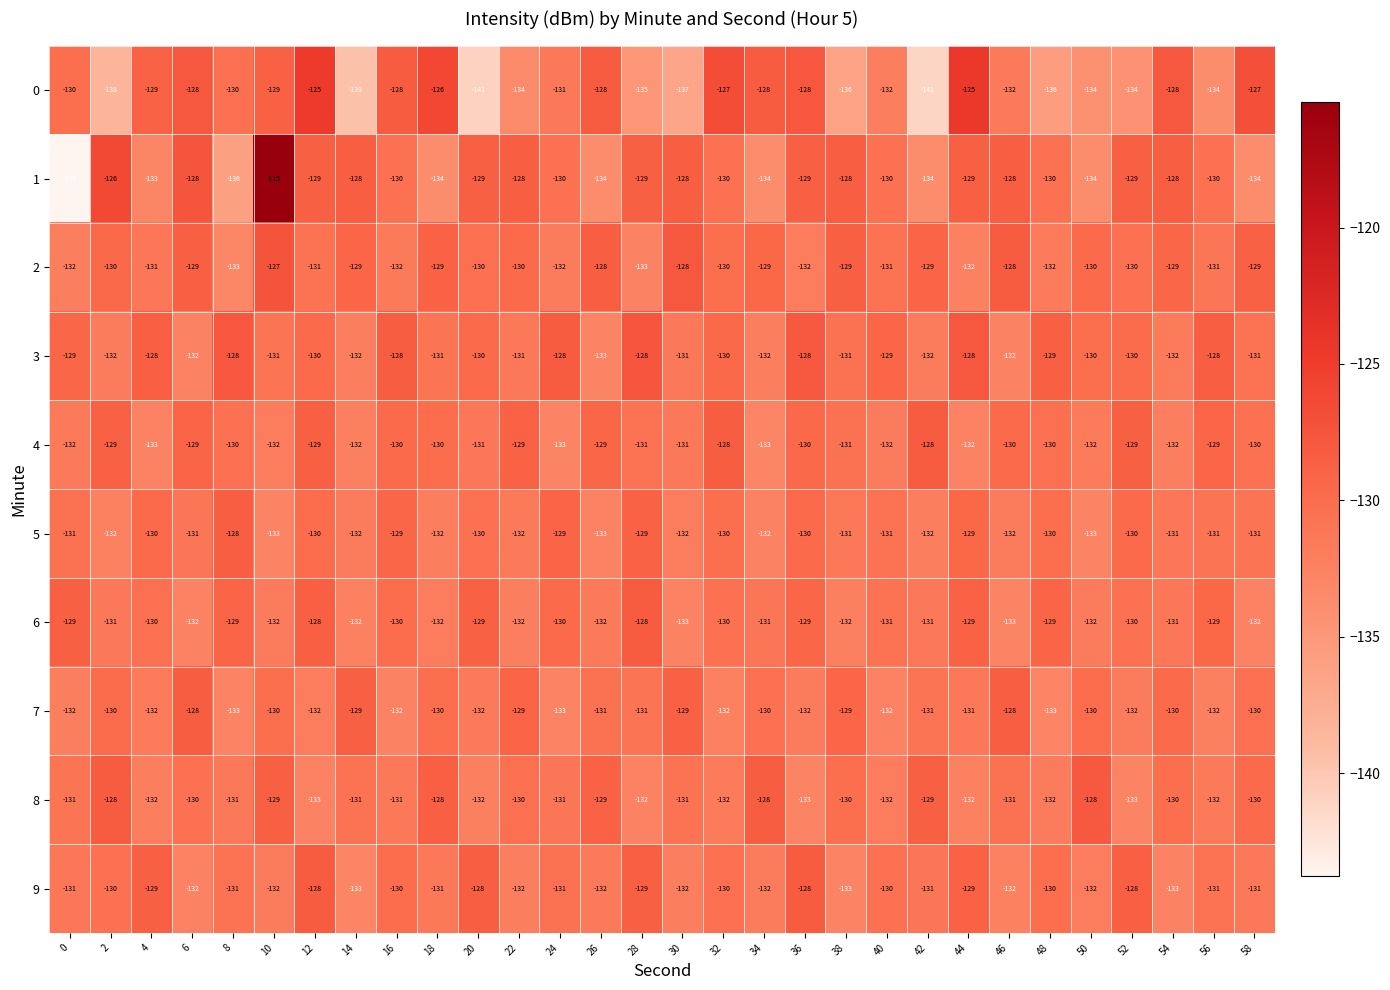

Which series has the largest total across all categories?

3